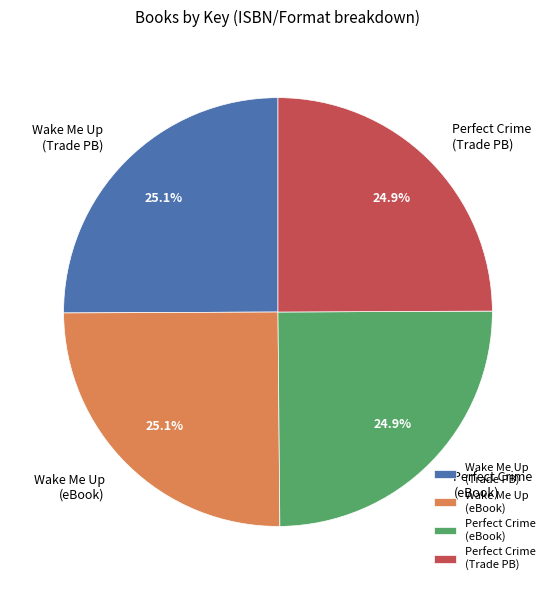

Does Wake Me Up (eBook) account for over 50% of the chart?

No